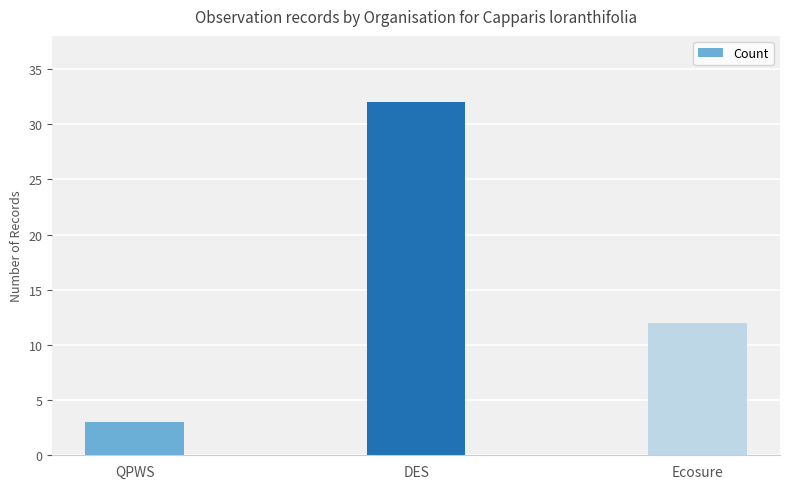

What is the difference between the values at QPWS and DES?

29